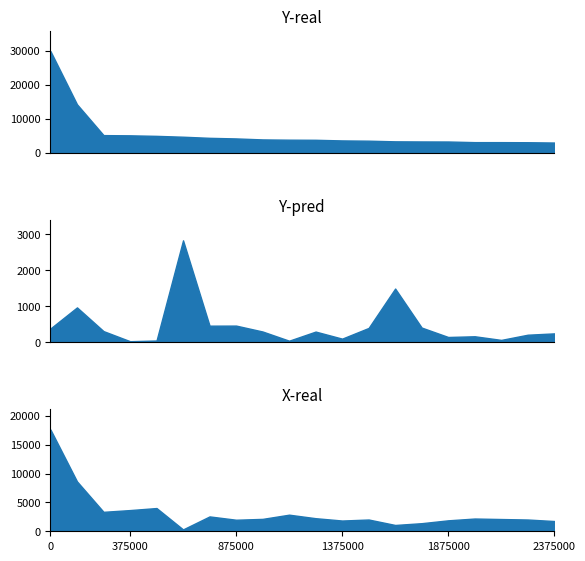

The Y-real series shows 5585 at Gold Coast (C). True or false?

False